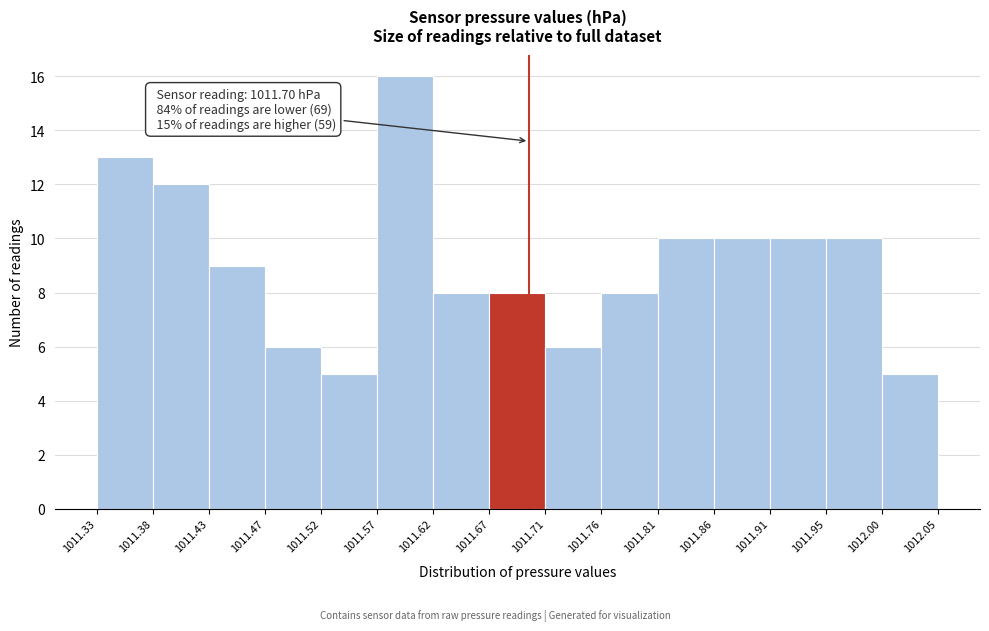

Over which range of the x-axis is the bar tallest?

1011.57 to 1011.62